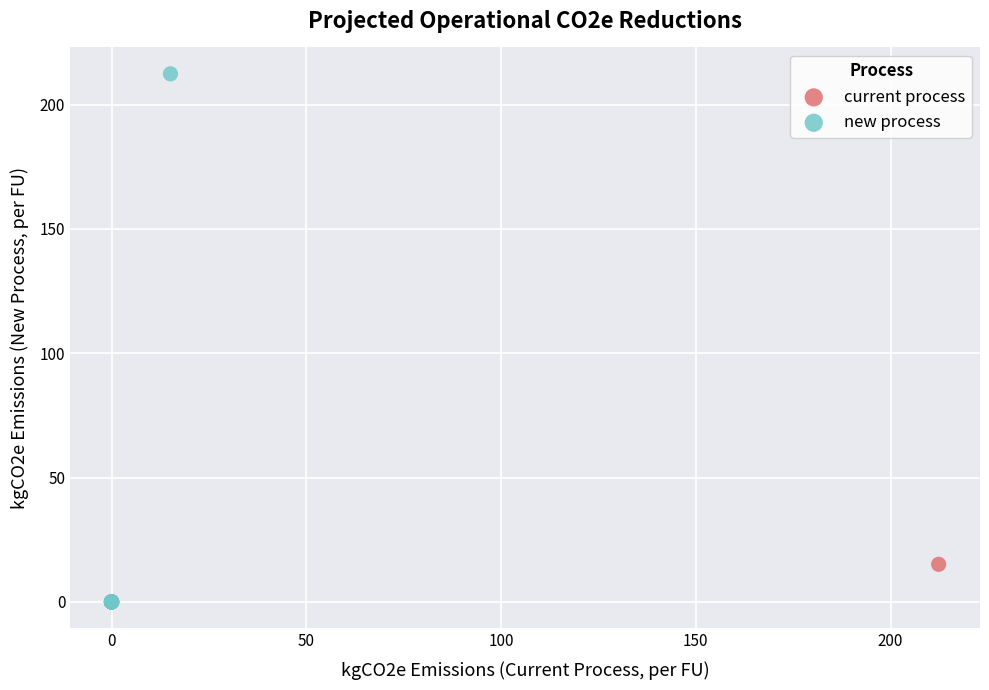

Which series has the largest Y range (max minus min)?

new process